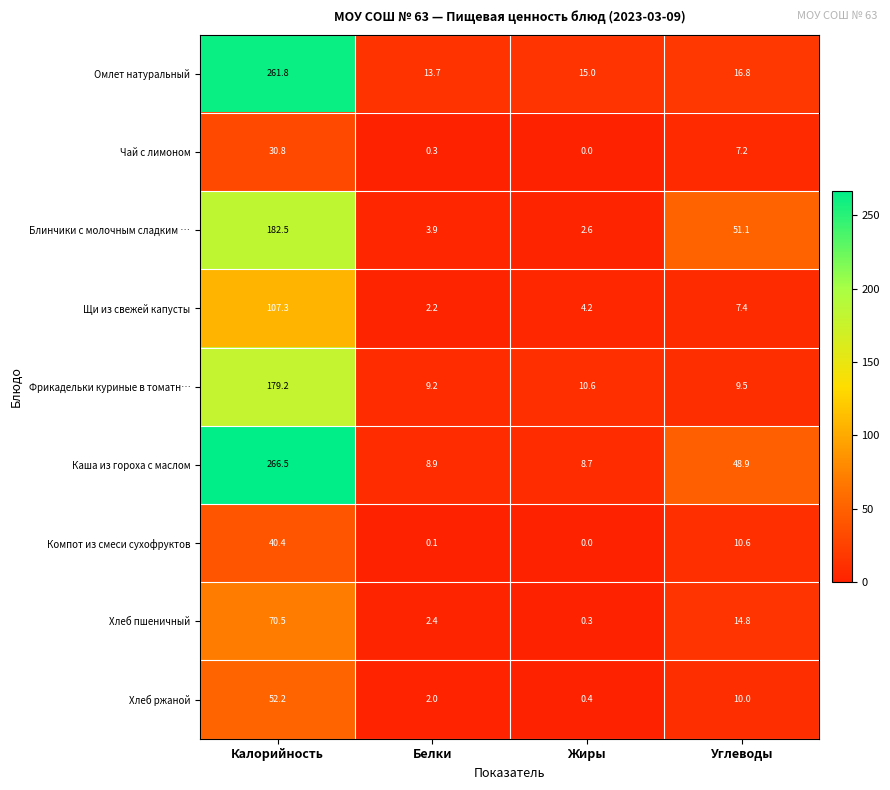

Is it true that Щи из свежей капусты equals 13.3 at Углеводы?

False